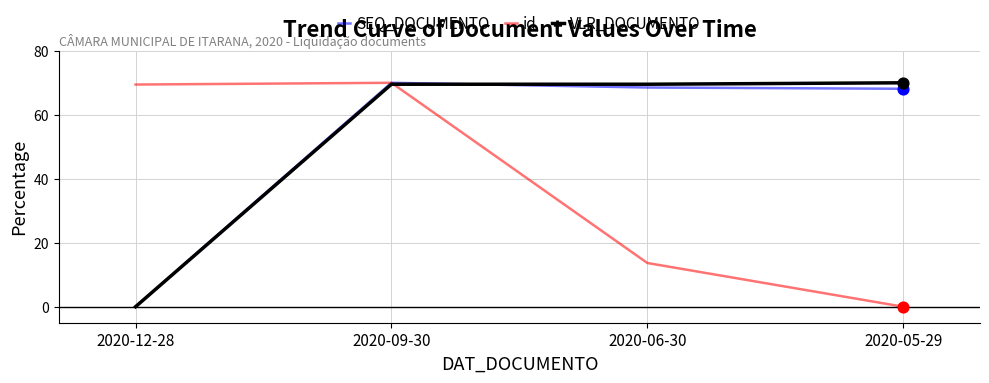

What are all the series names shown in the legend?

SEQ_DOCUMENTO, id, VLR_DOCUMENTO